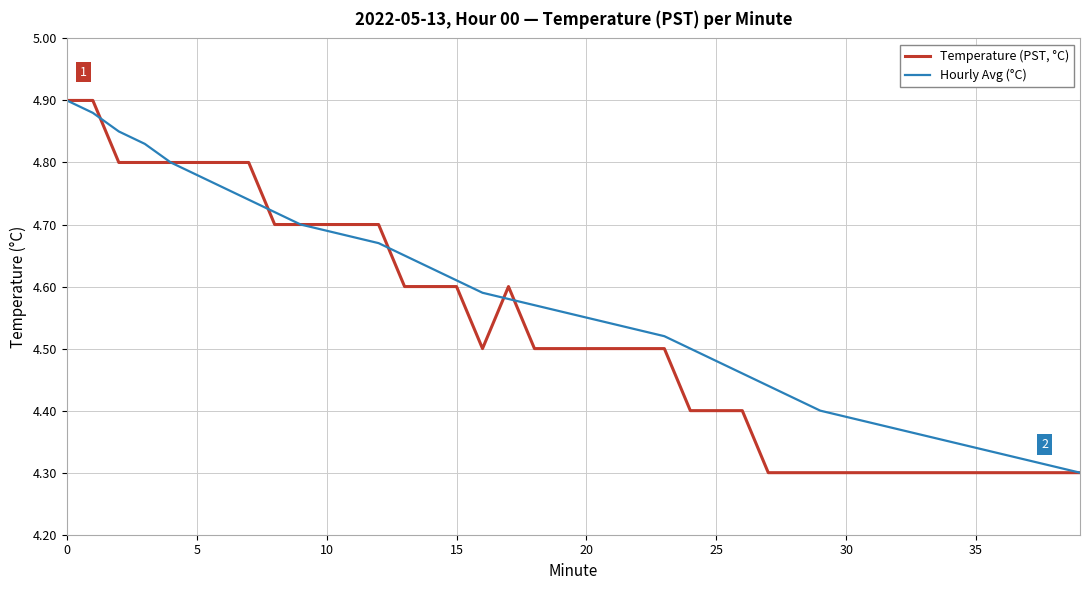

Which series has the largest total across all categories?

Hourly Avg (°C)